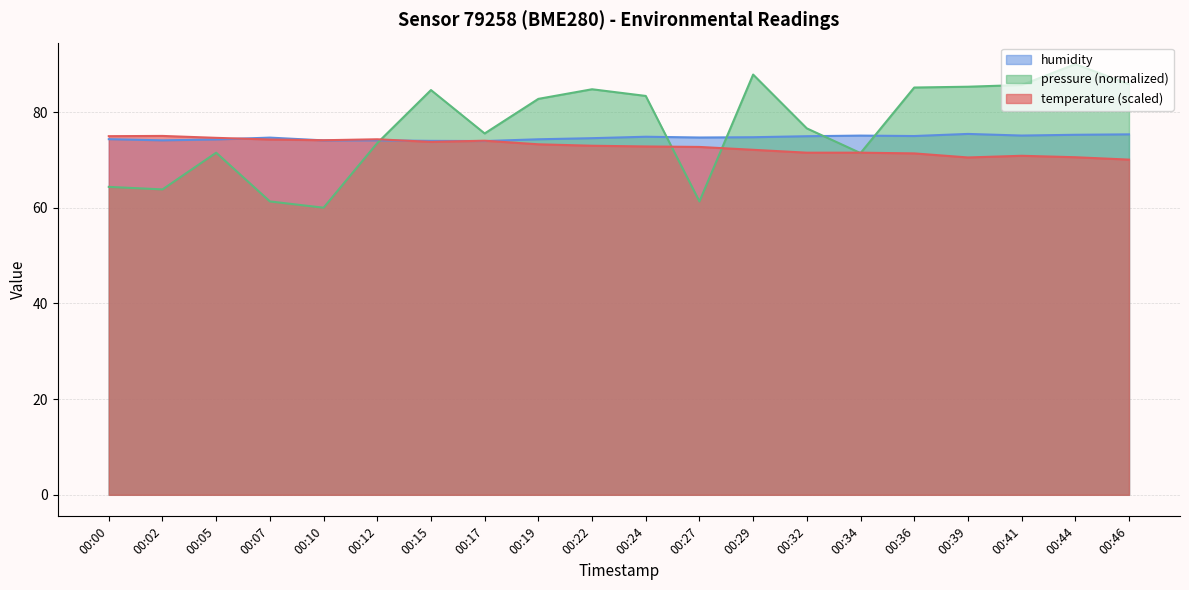

How many series are shown in this chart?

3